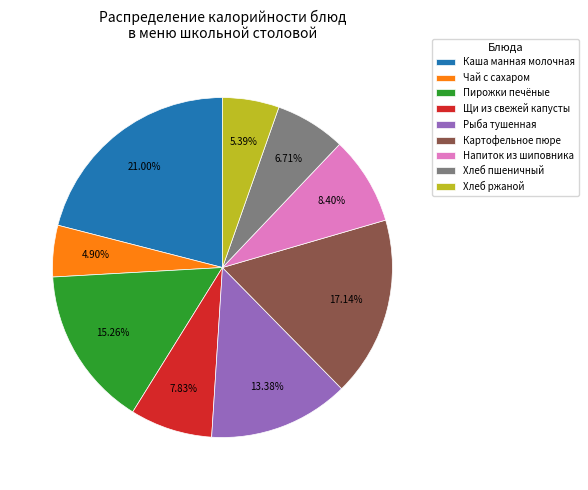

Is it true that Щи из свежей капусты is 8% of the pie?

True